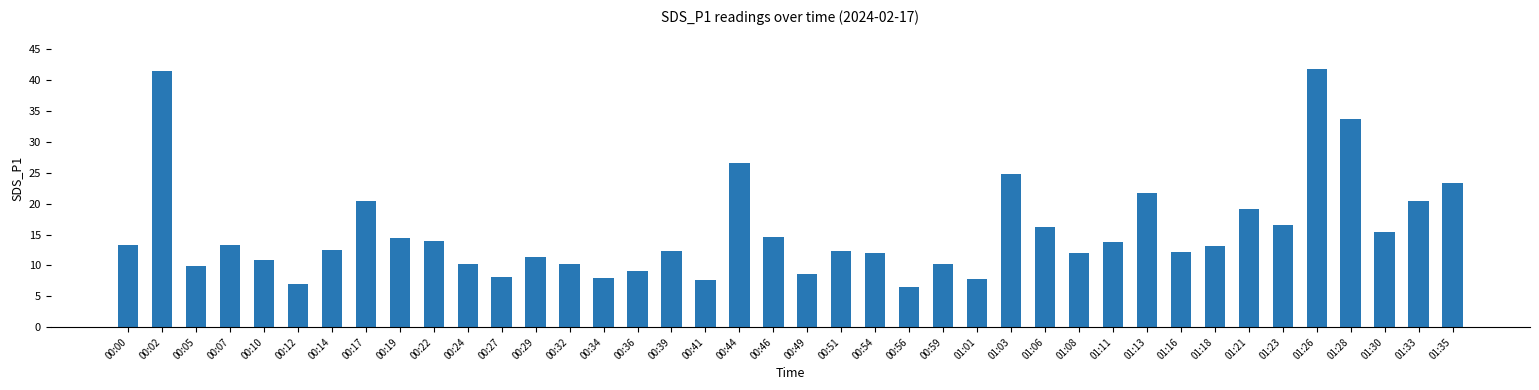

What is the difference between the maximum and minimum values?

35.3